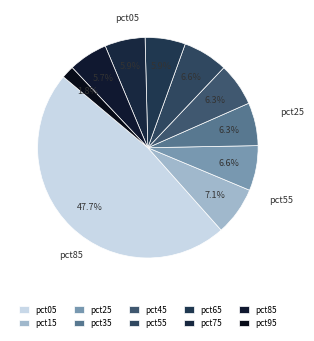

Count the number of slices in the pie.

10